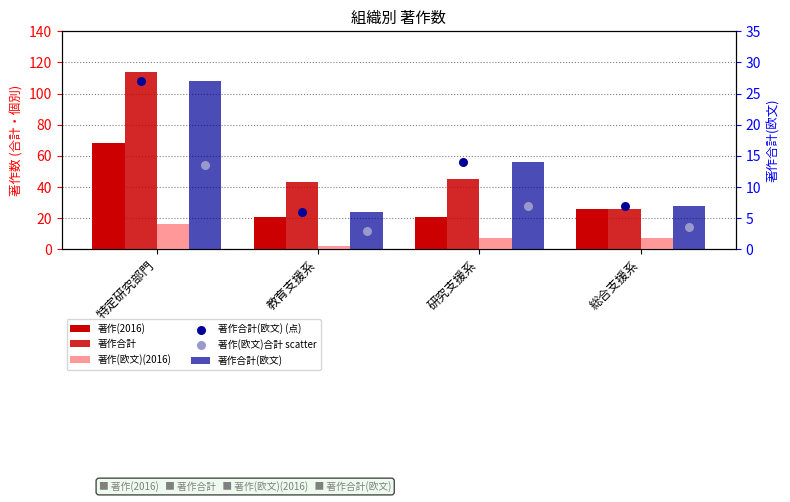

What is the total value across all series at 研究支援系?

108.0